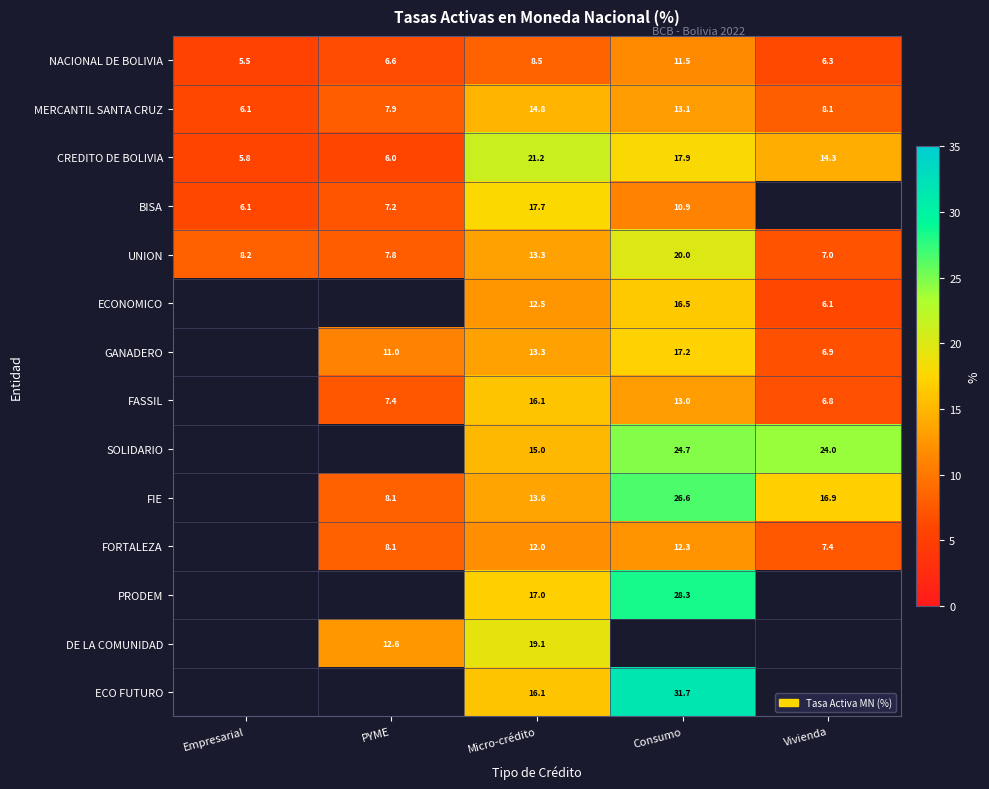

What is the maximum value shown in the chart?

31.7